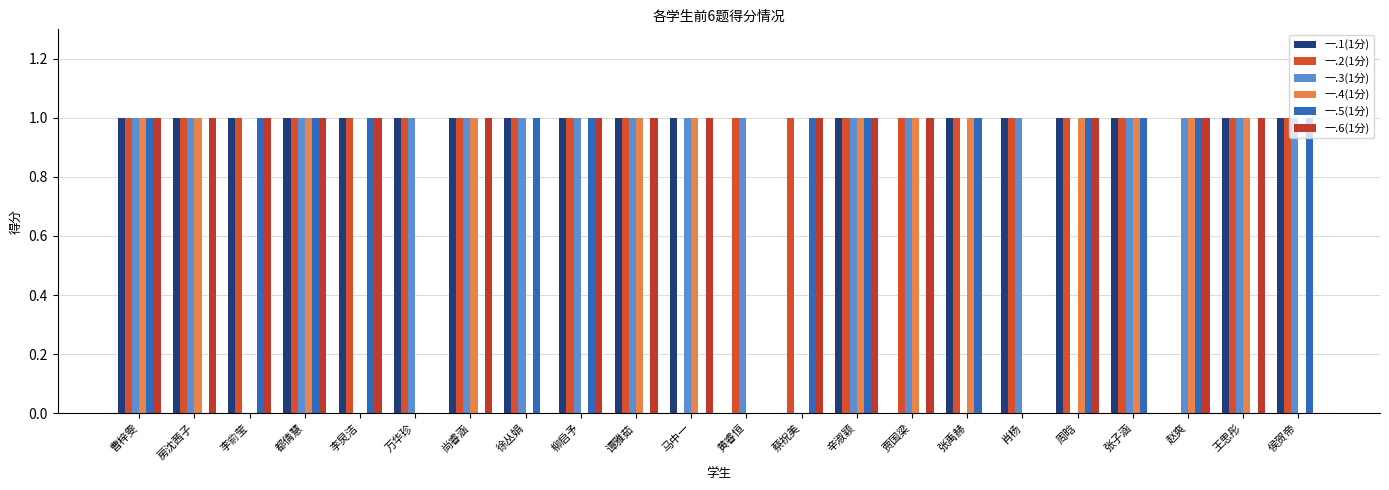

What is the total value across all series at 都倩慧?

6